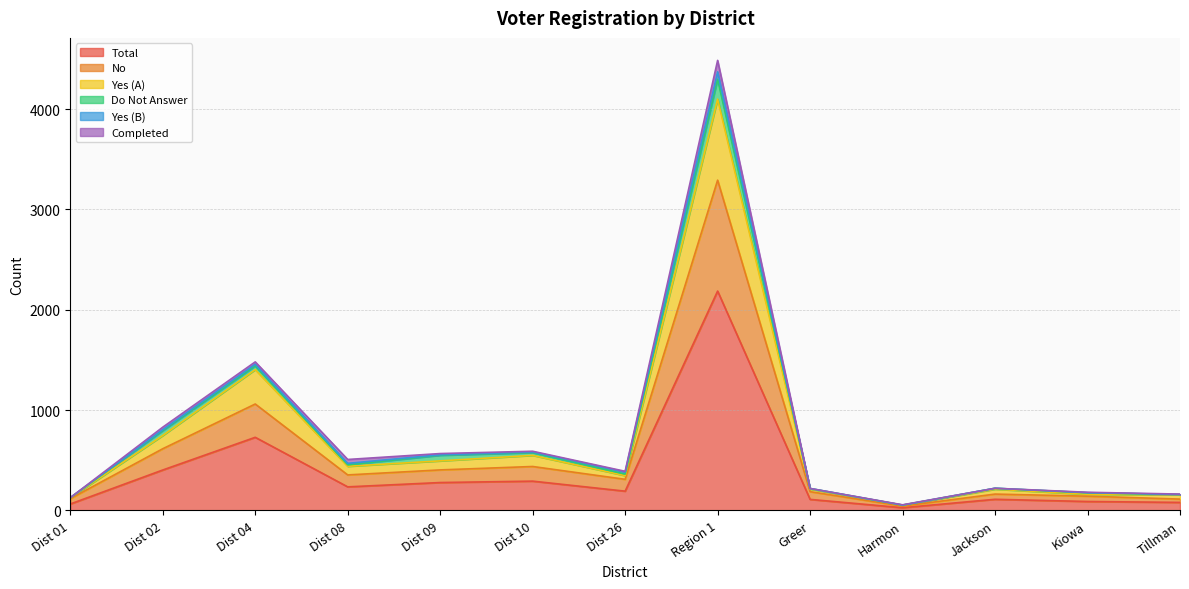

At which category is the sum across all series the highest?

Region 1